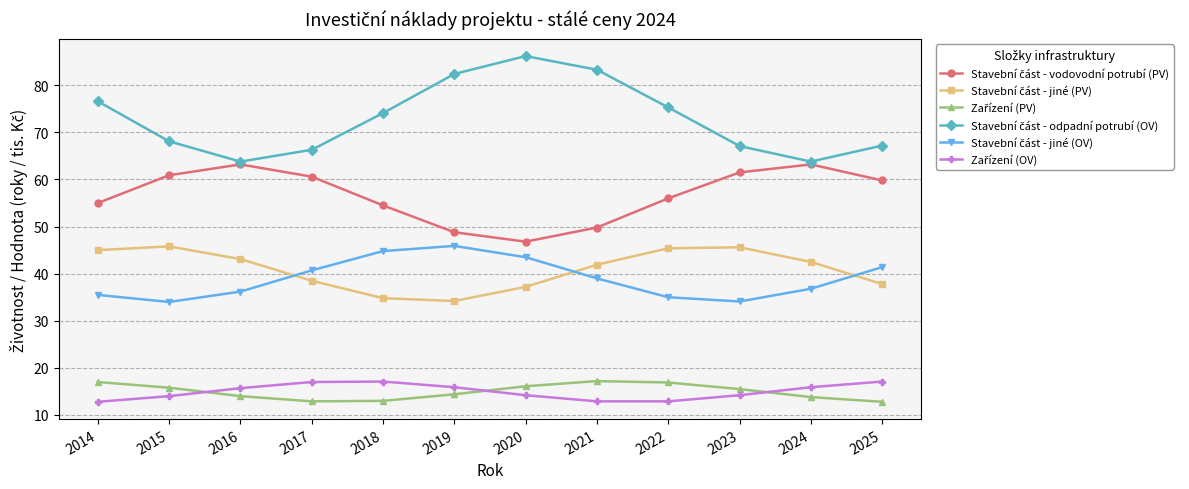

How many series are shown in this chart?

6